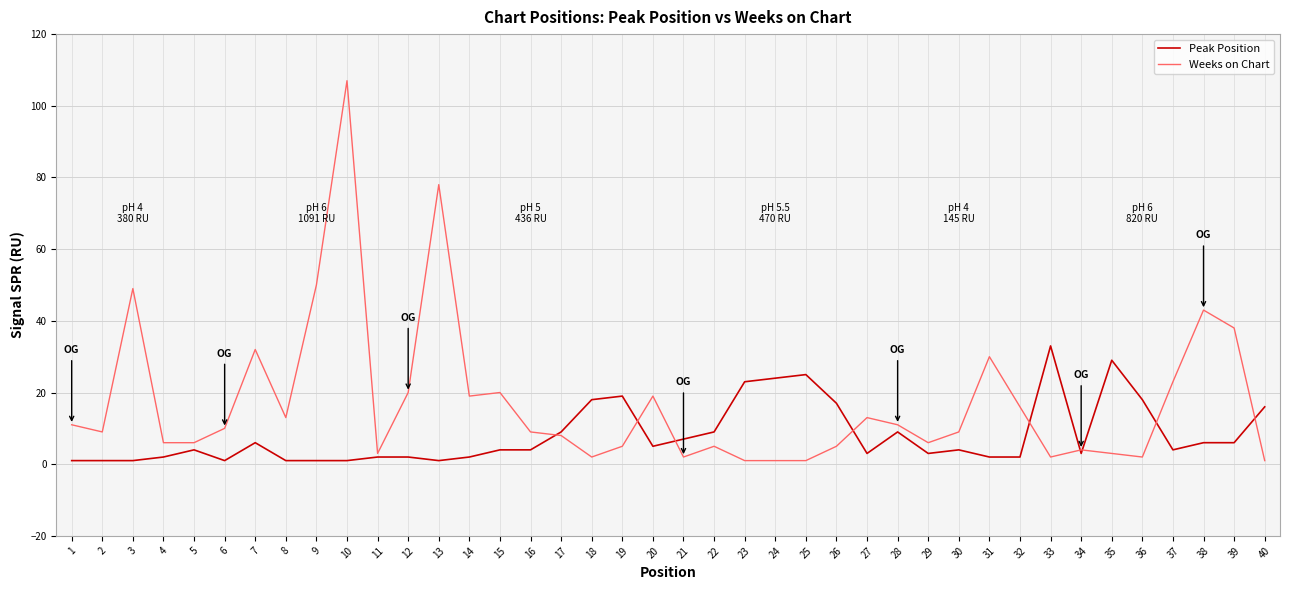

Which series ends up on top after the final intersection of Peak Position and Weeks on Chart?

Peak Position